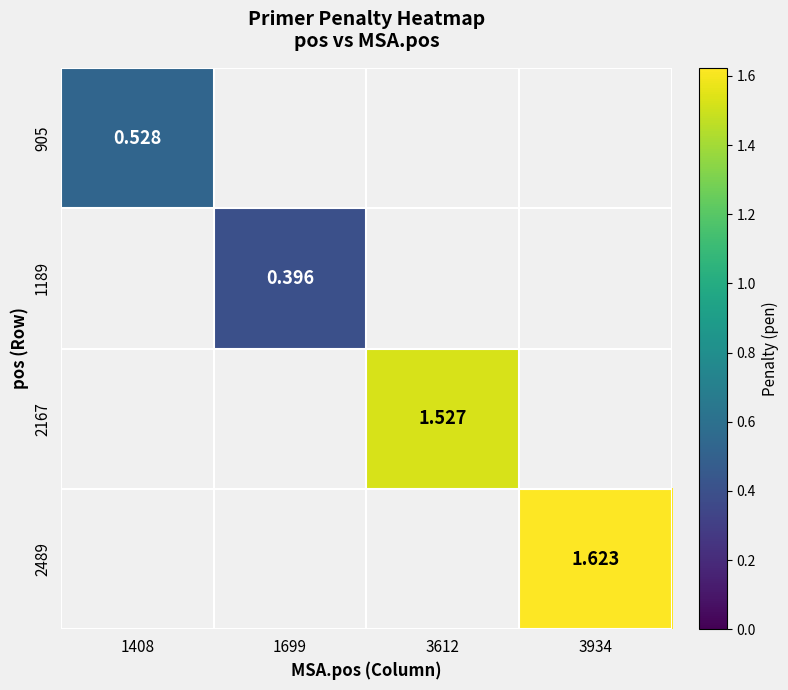

Is the value of 905 at 1408 greater than the value of 2167 at 3612?

No